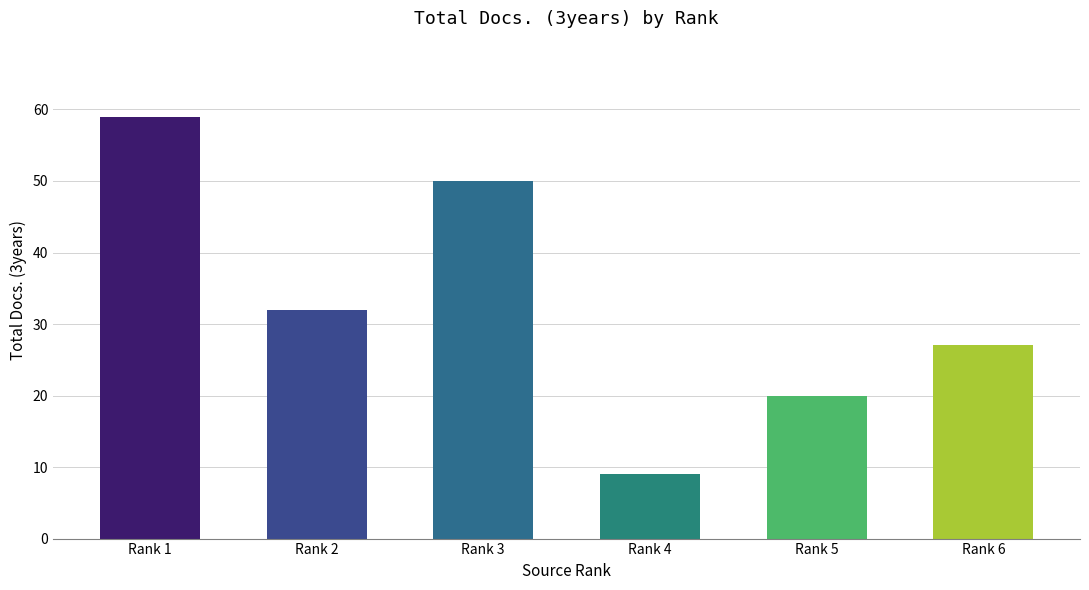

What is the maximum value shown in the chart?

59